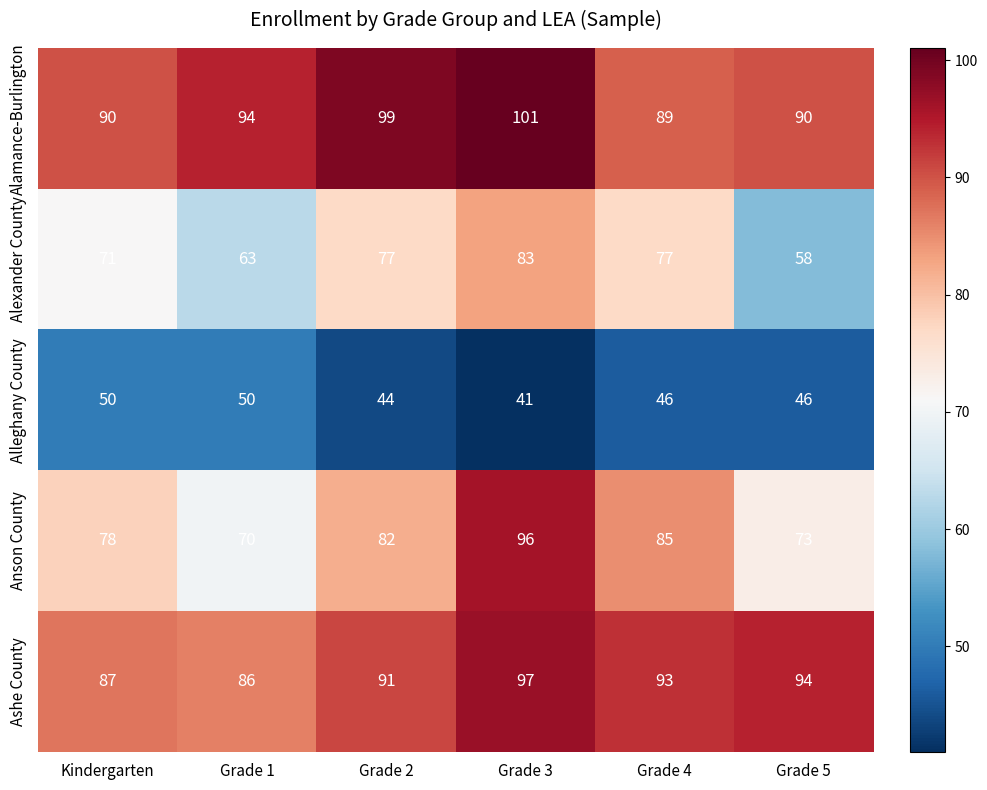

Reading left to right, what are all the values shown in this chart?

Alamance-Burlington: 90	94	99	101	89	90
Alexander County: 71	63	77	83	77	58
Alleghany County: 50	50	44	41	46	46
Anson County: 78	70	82	96	85	73
Ashe County: 87	86	91	97	93	94